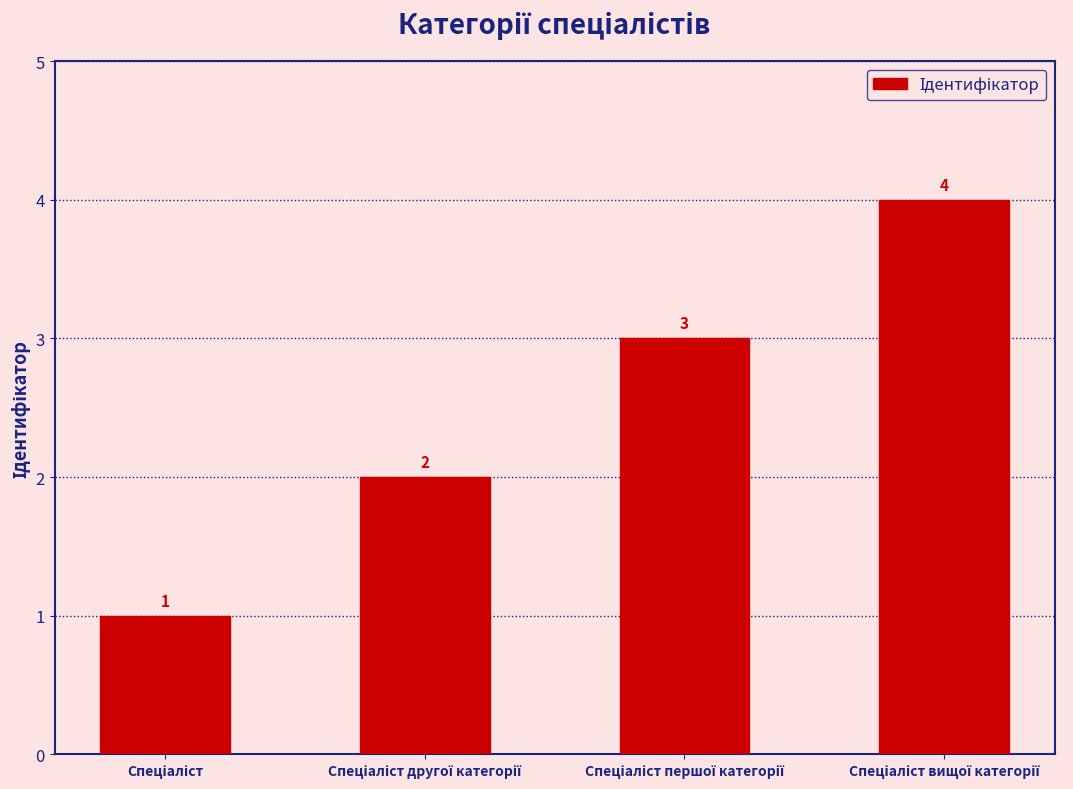

Are the bars horizontal?

No